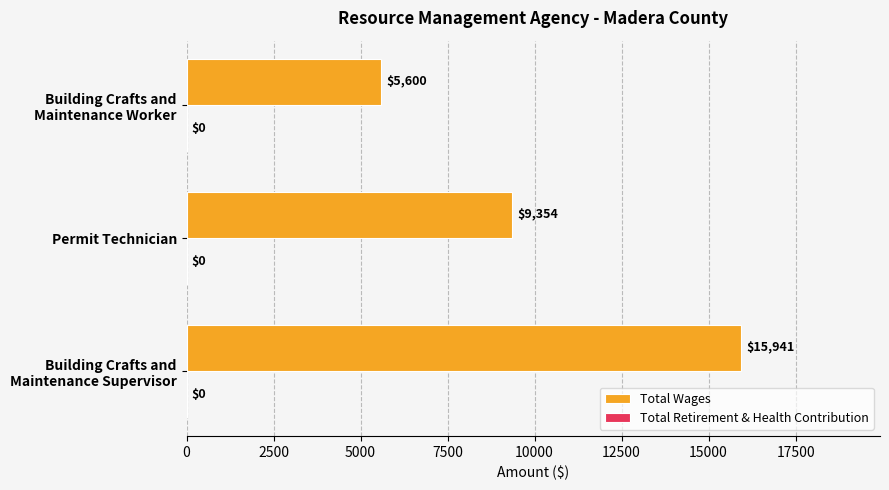

What is the approximate value at Permit Technician, to the nearest 10?

9350